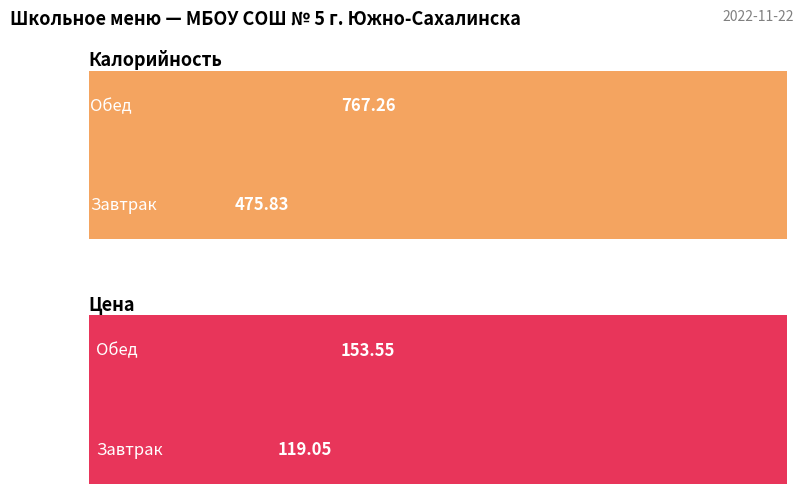

How many data points in Калорийность are above 767?

1